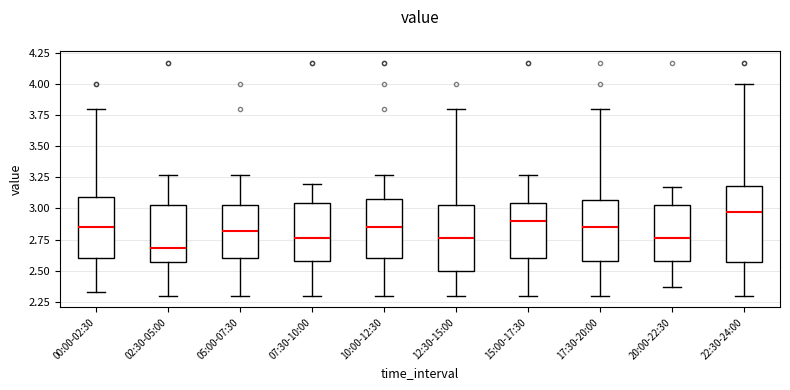

Which box's median line is the highest?

22:30-24:00